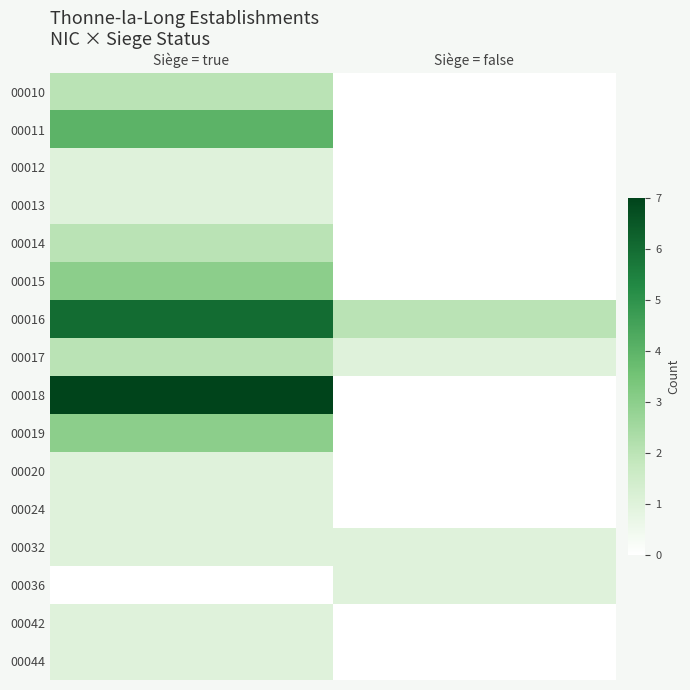

Reading left to right, extract all data points from this chart.

00010: Siège = true=2	Siège = false=0
00011: Siège = true=4	Siège = false=0
00012: Siège = true=1	Siège = false=0
00013: Siège = true=1	Siège = false=0
00014: Siège = true=2	Siège = false=0
00015: Siège = true=3	Siège = false=0
00016: Siège = true=6	Siège = false=2
00017: Siège = true=2	Siège = false=1
00018: Siège = true=7	Siège = false=0
00019: Siège = true=3	Siège = false=0
00020: Siège = true=1	Siège = false=0
00024: Siège = true=1	Siège = false=0
00032: Siège = true=1	Siège = false=1
00036: Siège = true=0	Siège = false=1
00042: Siège = true=1	Siège = false=0
00044: Siège = true=1	Siège = false=0